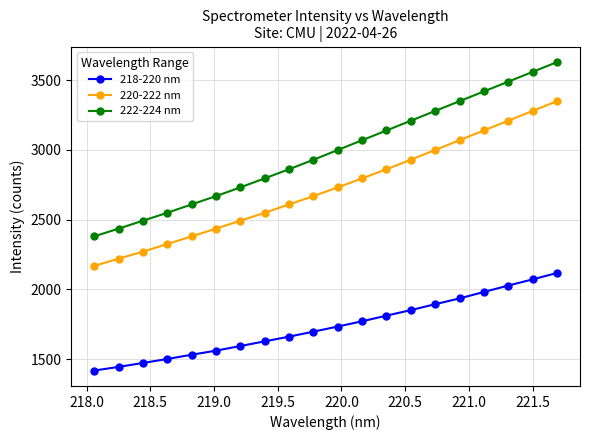

What is the value of the 218-220 nm point at the 16th from the left?

1935.4